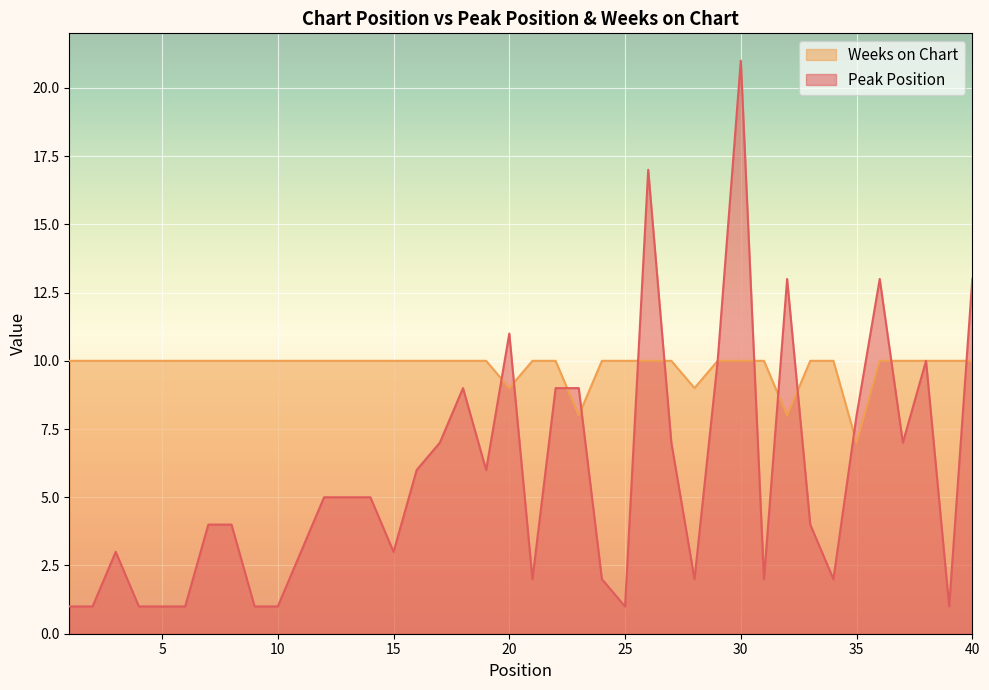

True or false: Weeks on Chart has more than 1 interior local peaks.

False